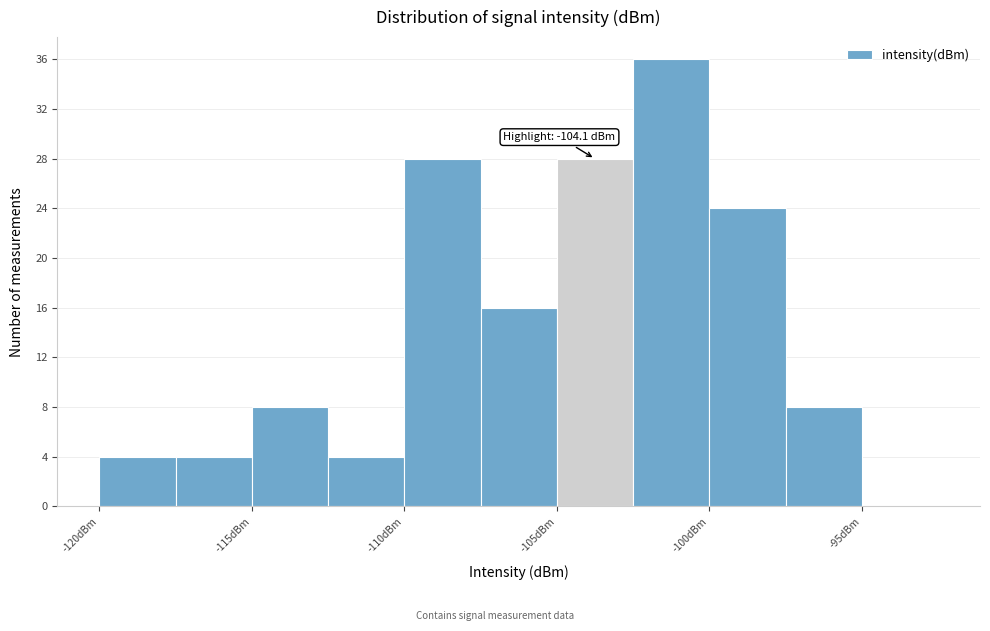

Over which range of the x-axis is the bar tallest?

-102.5 to -100.0